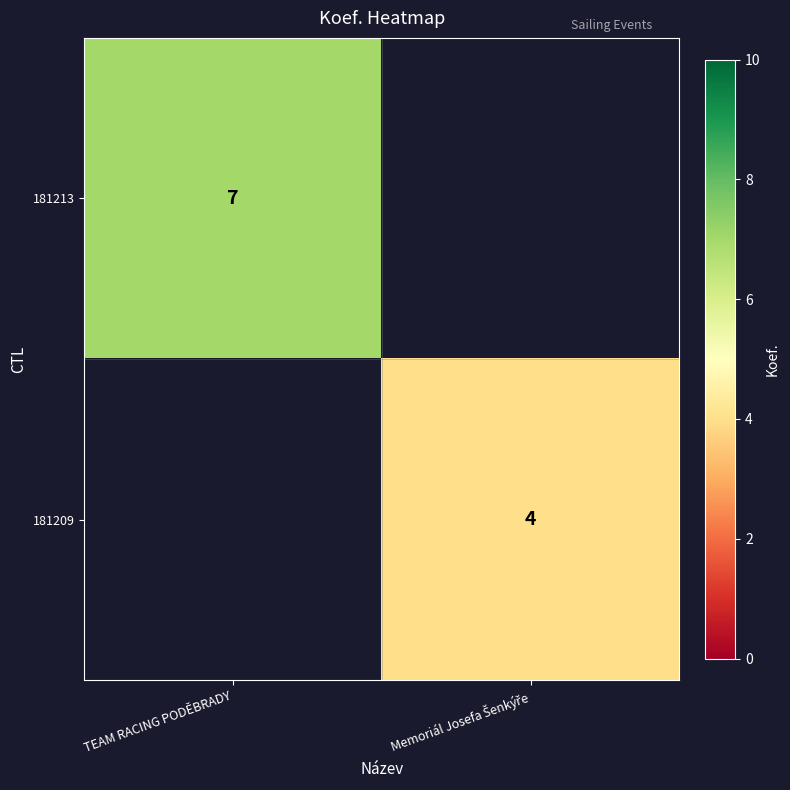

Is it true that 181213 equals 3 at TEAM RACING PODĚBRADY?

False